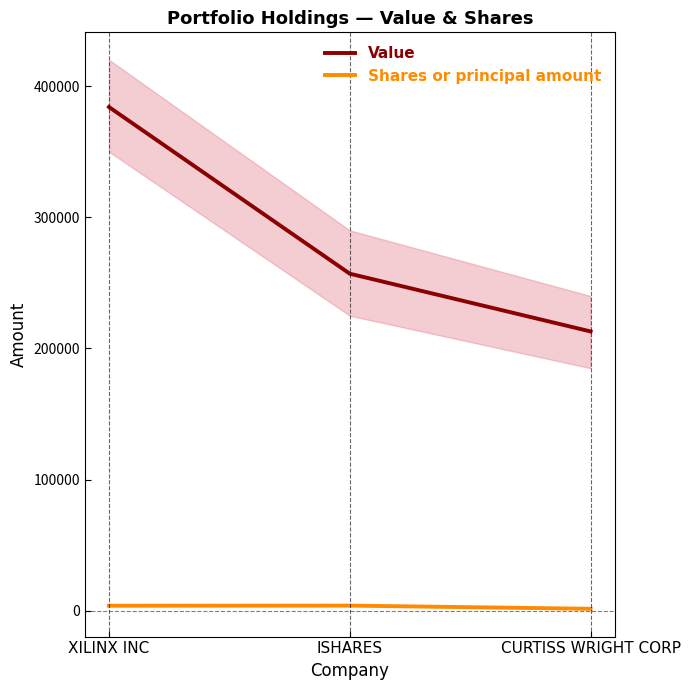

Rank the categories by Value value from highest to lowest.

XILINX INC, ISHARES, CURTISS WRIGHT CORP